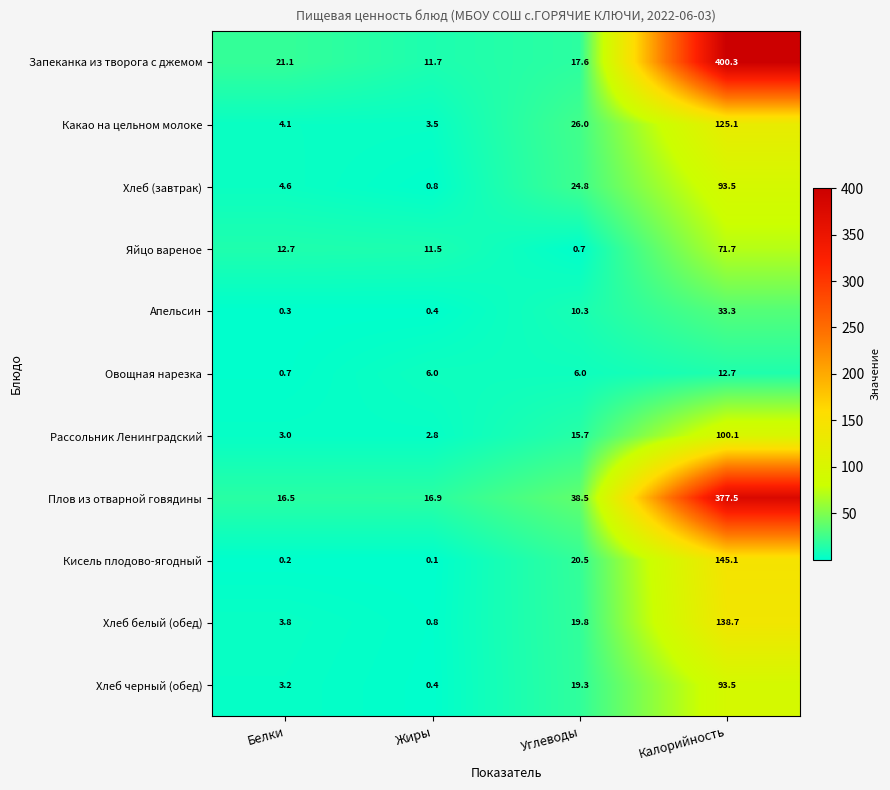

At which label is Запеканка из творога с джемом closest to 206?

Белки